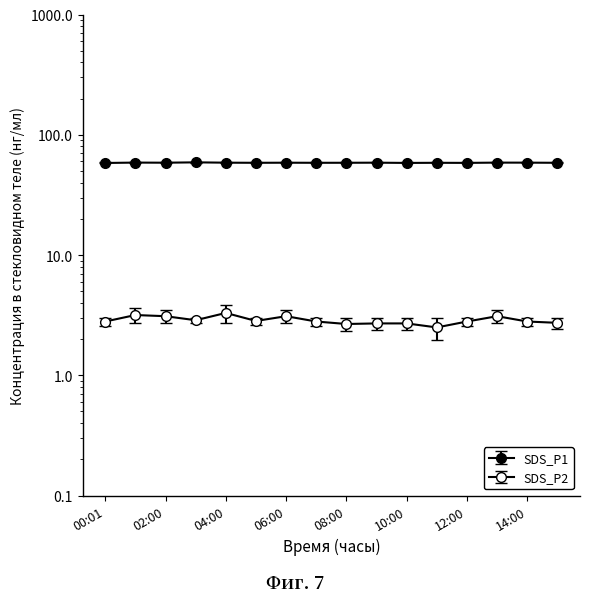

At which category does SDS_P1 reach its first local valley?

02:00